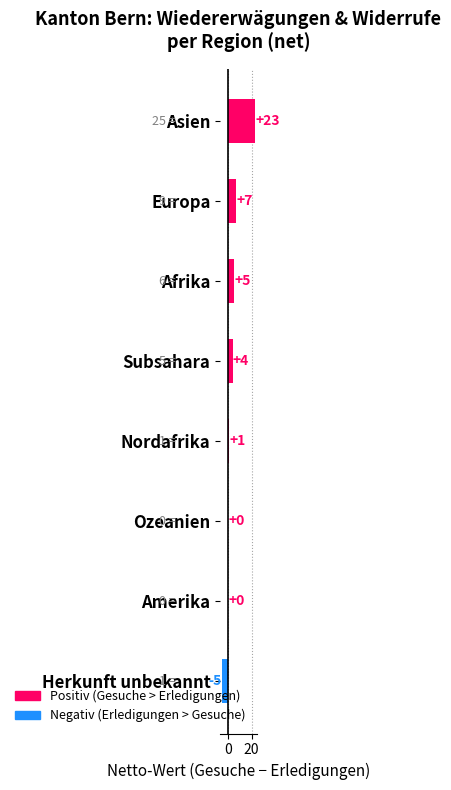

Reading bottom to top, list all the values displayed in this chart.

Herkunft unbekannt=-5	Amerika=0	Ozeanien=0	Nordafrika=1	Subsahara=4	Afrika=5	Europa=7	Asien=23